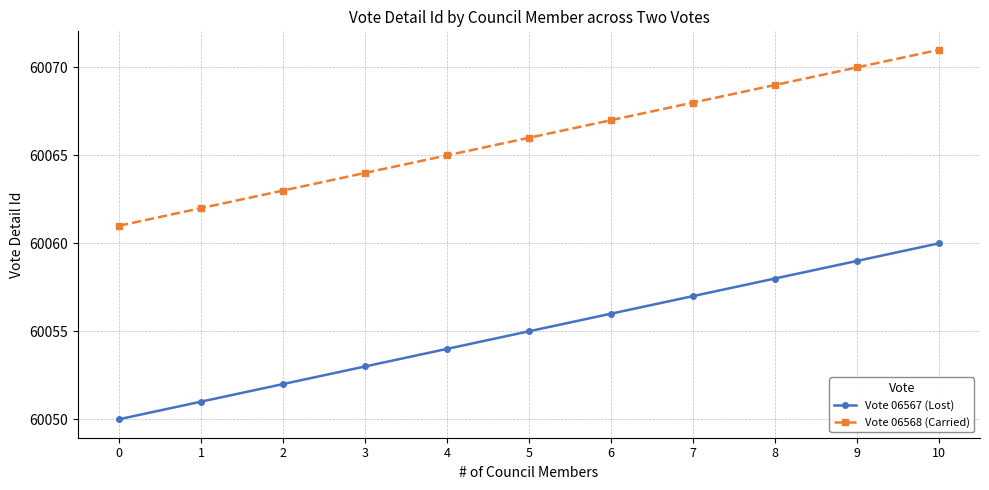

What is the approximate value of Vote 06568 (Carried) at 7?

60068